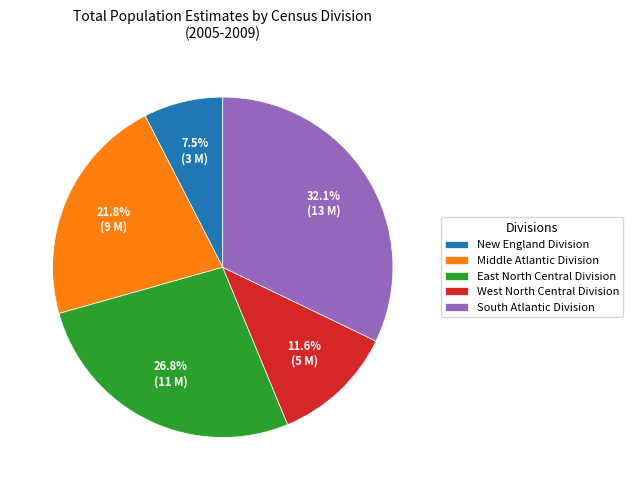

Which has a higher value, Middle Atlantic Division or South Atlantic Division?

South Atlantic Division